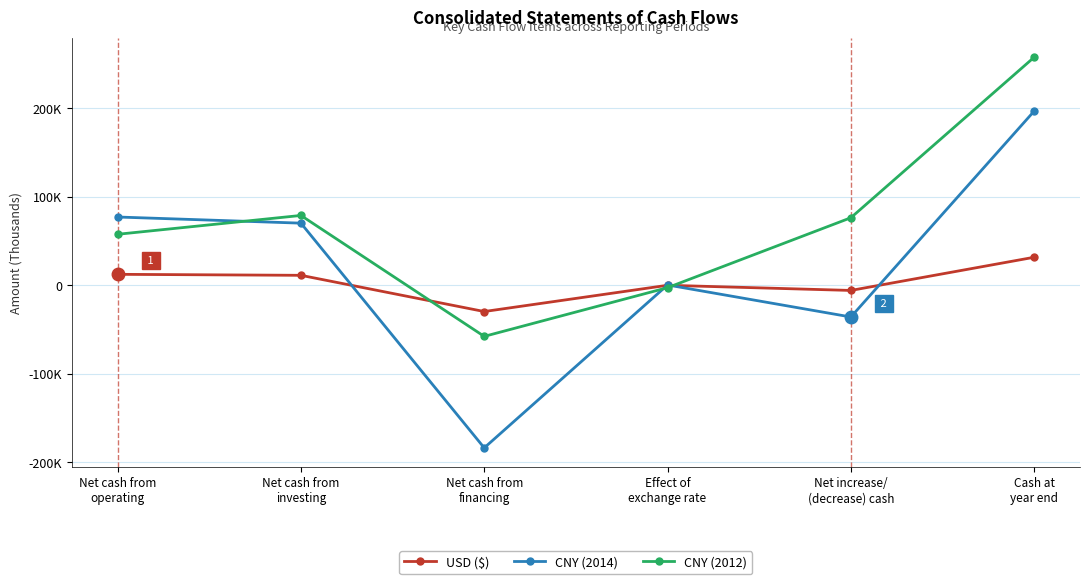

What are all the series names shown in the legend?

USD ($), CNY (2014), CNY (2012)